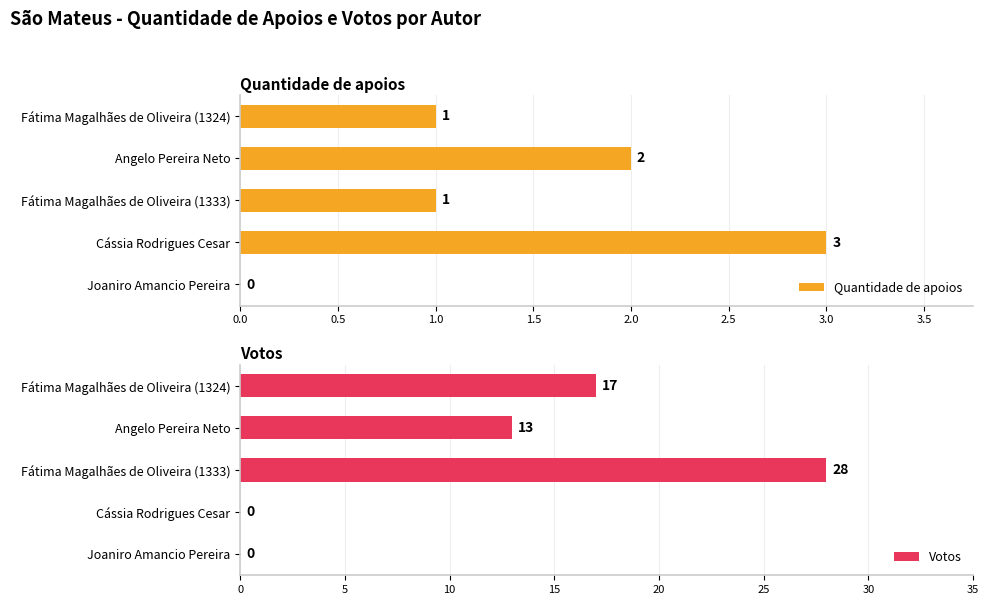

Which category has the highest value in the Votos series?

Fátima Magalhães de Oliveira (1333)